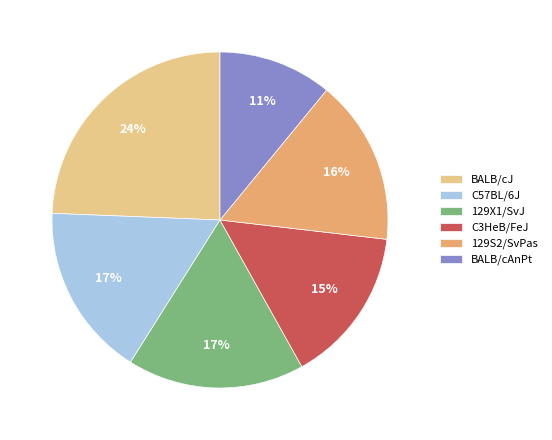

Is there any slice that represents more than half of the pie?

No